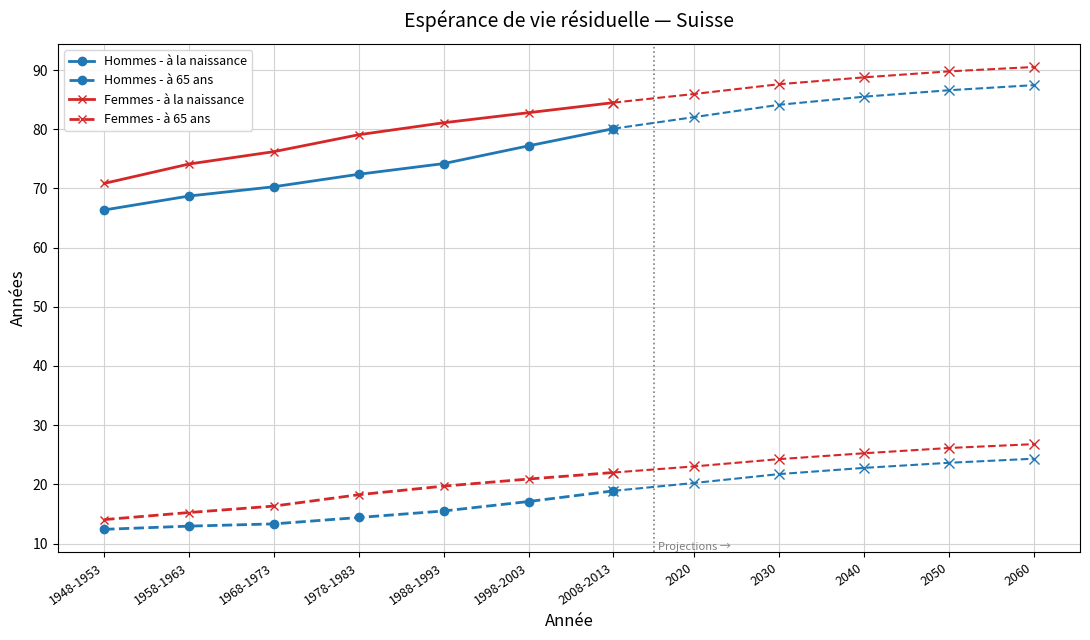

What is the sum of the Femmes - à 65 ans values at 1968-1973 and 1998-2003?

37.2